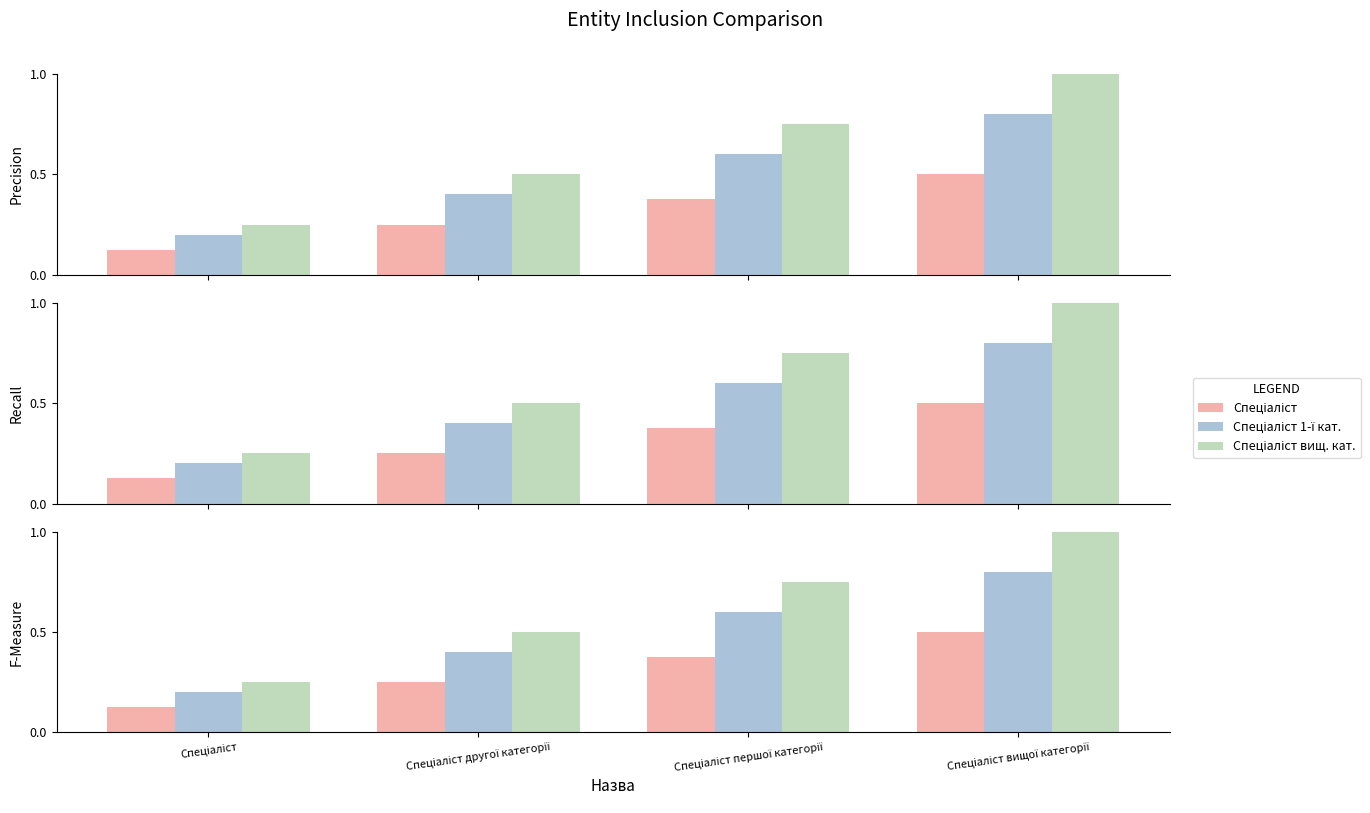

The value of Спеціаліст 1-ї кат. at Спеціаліст is 0.3. True or false?

False